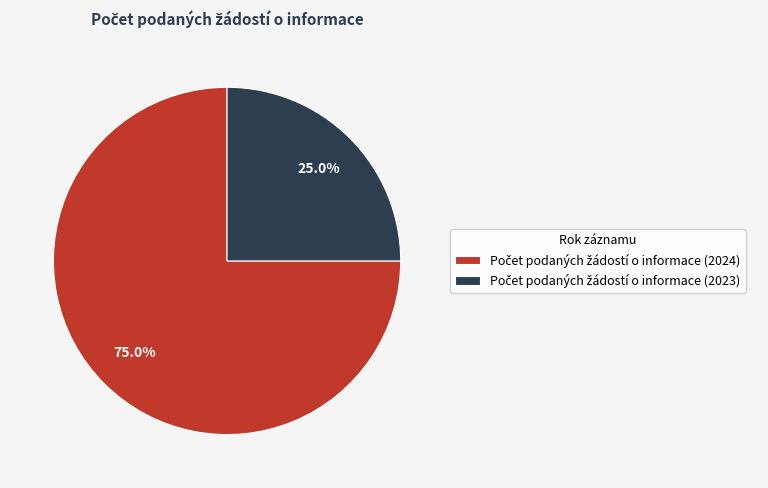

Is there any slice that represents more than half of the pie?

Yes